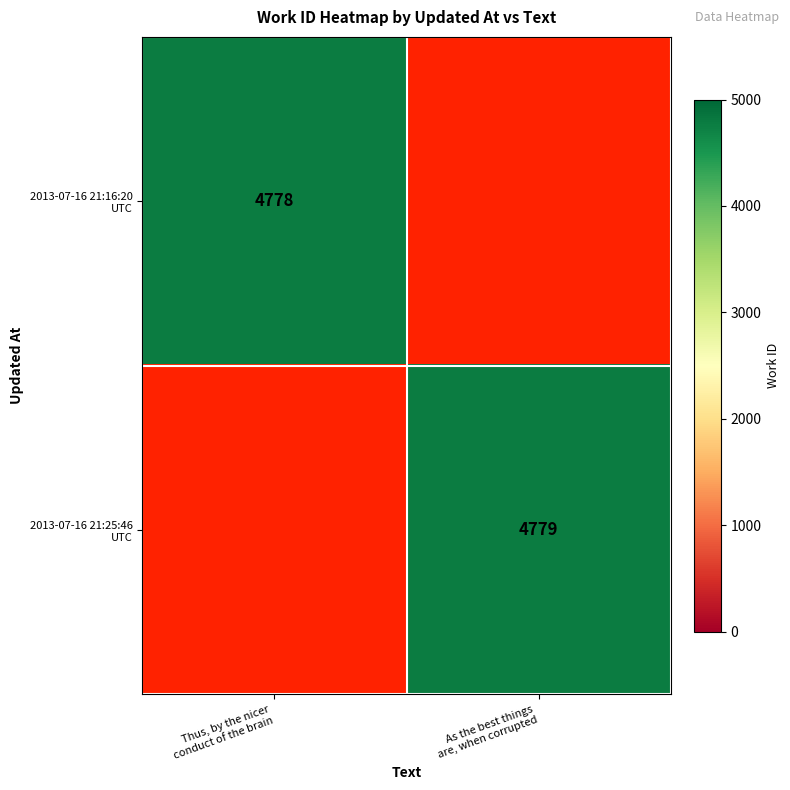

How many data points in 2013-07-16 21:16:20 UTC are less than 4778?

1